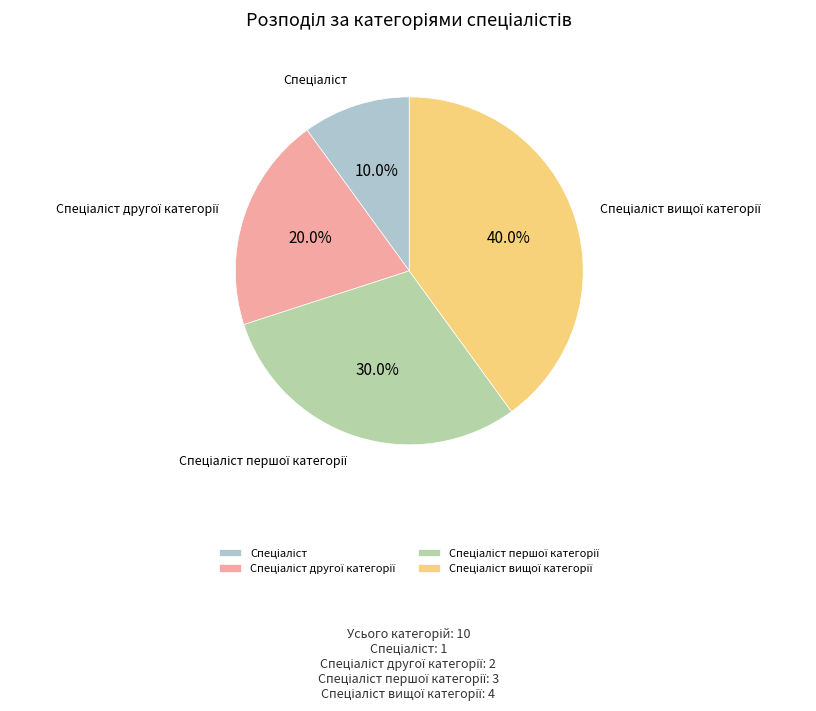

Is there any slice that represents more than half of the pie?

No